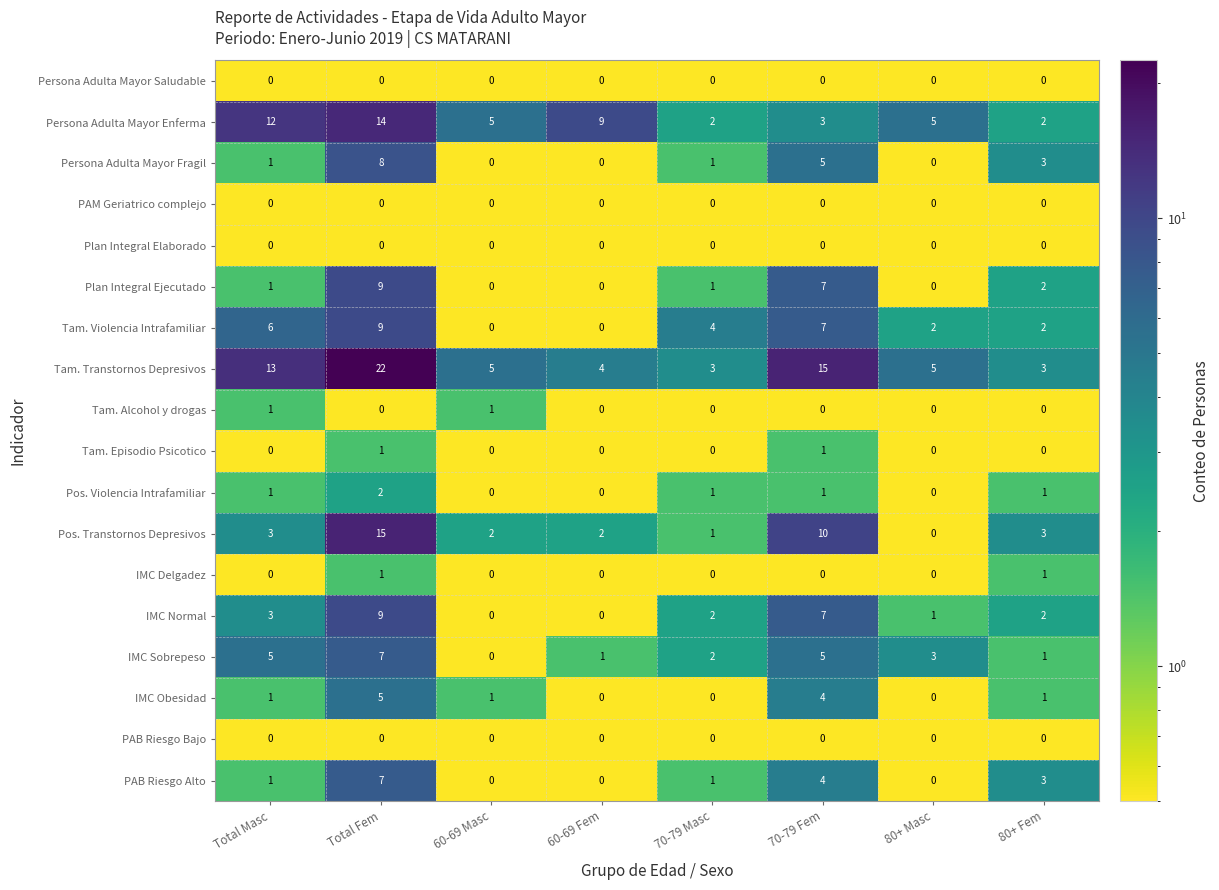

What is the sum of all IMC Obesidad values?

12